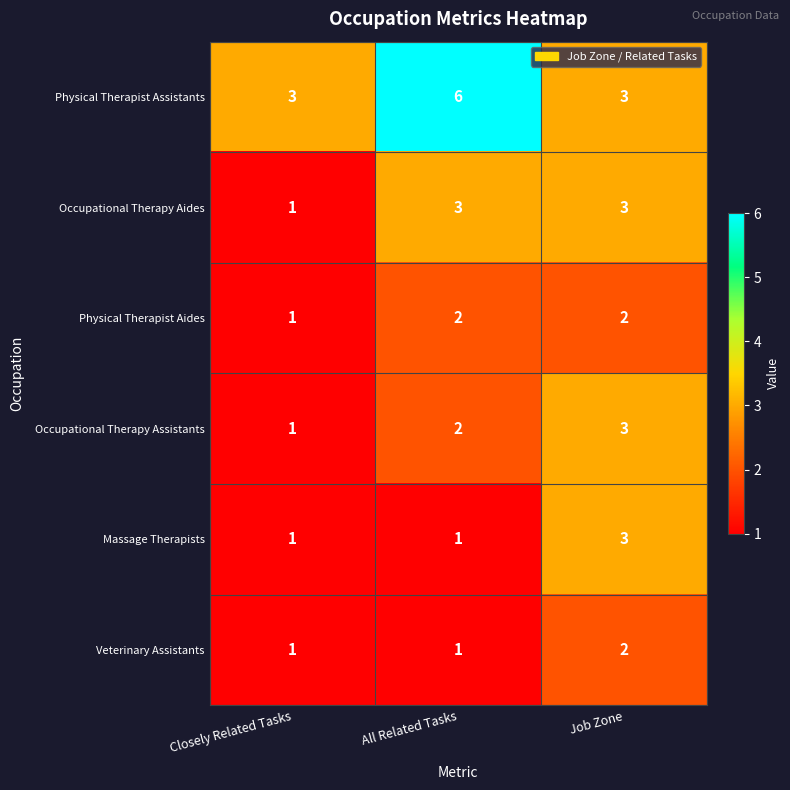

Is it true that Occupational Therapy Aides equals 3 at All Related Tasks?

True